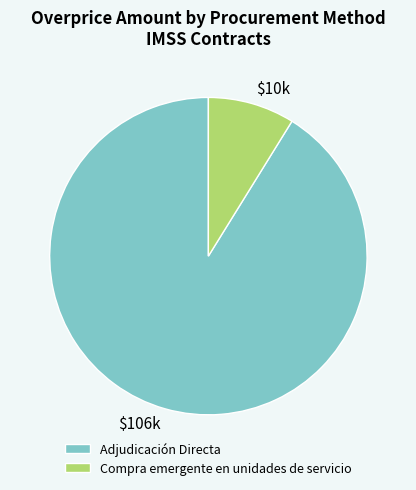

Rank the categories by value from highest to lowest.

Adjudicación Directa, Compra emergente en unidades de servicio